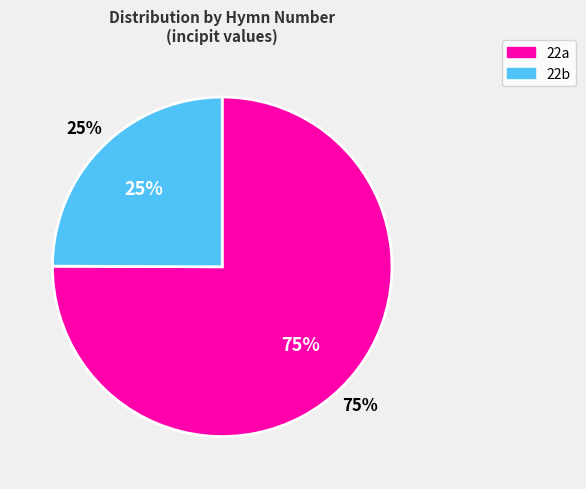

True or false: 22a accounts for 75% of the total.

True